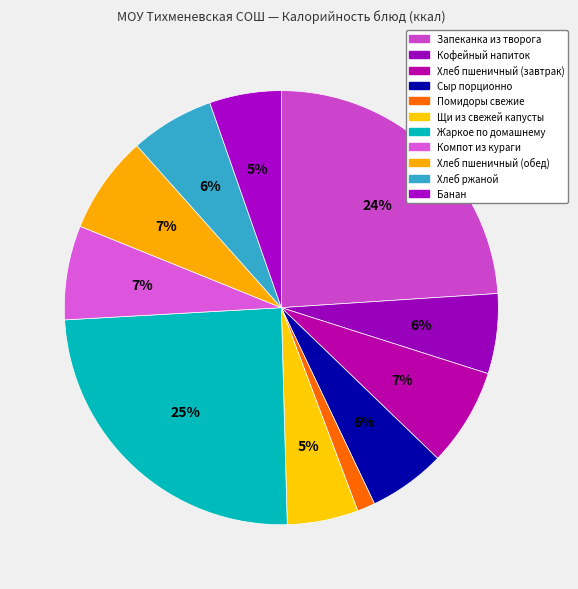

How many segments does this pie chart have?

11